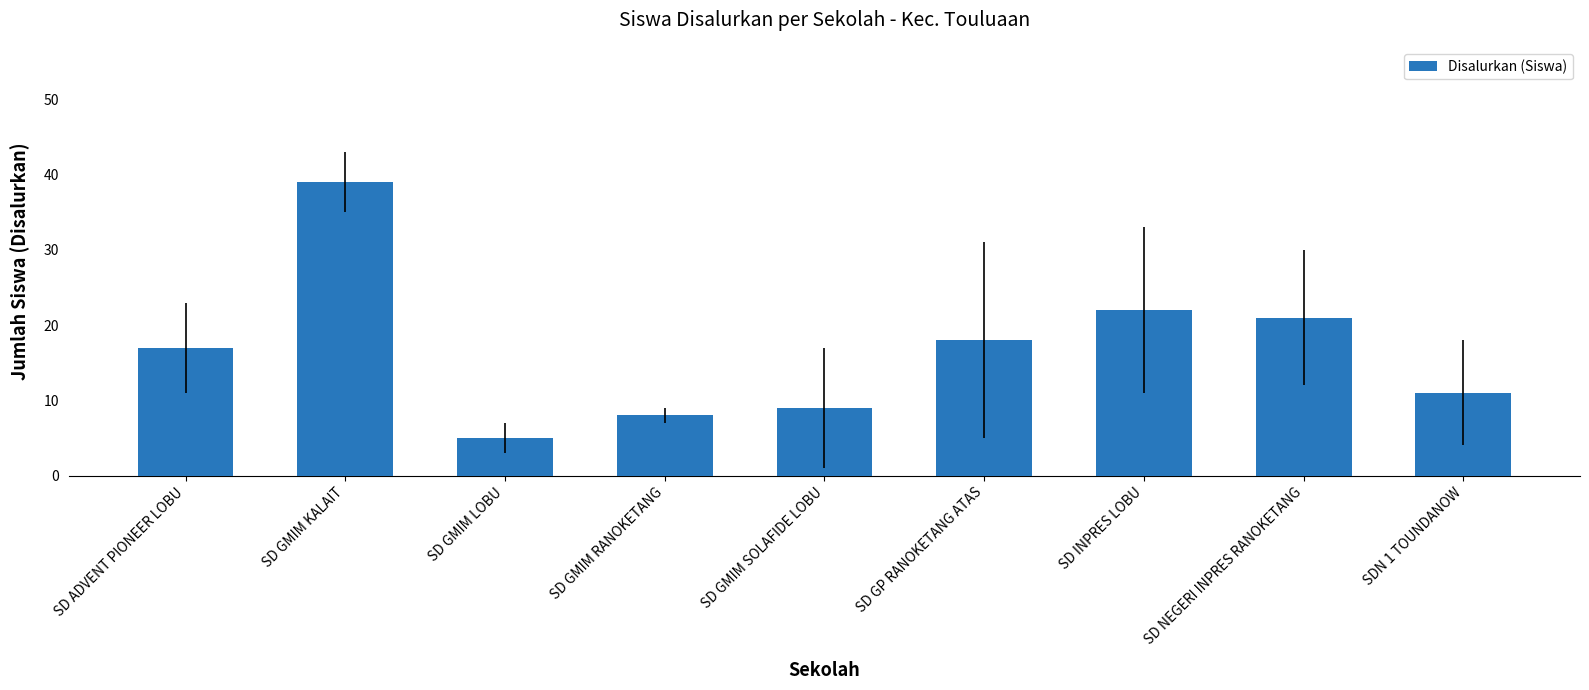

List the labels in order of value, smallest first.

SD GMIM LOBU, SD GMIM RANOKETANG, SD GMIM SOLAFIDE LOBU, SDN 1 TOUNDANOW, SD ADVENT PIONEER LOBU, SD GP RANOKETANG ATAS, SD NEGERI INPRES RANOKETANG, SD INPRES LOBU, SD GMIM KALAIT